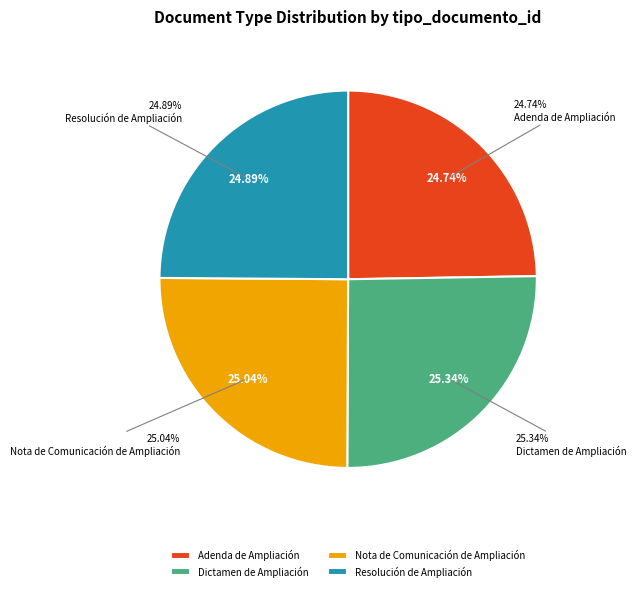

Is the sum of Adenda de Ampliación and Resolución de Ampliación greater than half?

No